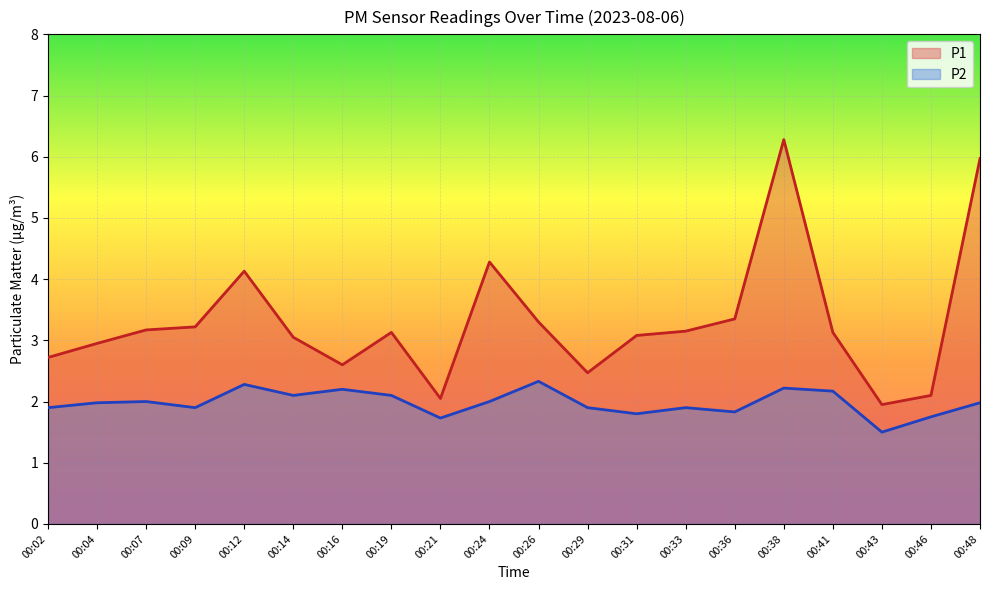

Rank the series by their maximum value, from lowest to highest.

P2, P1